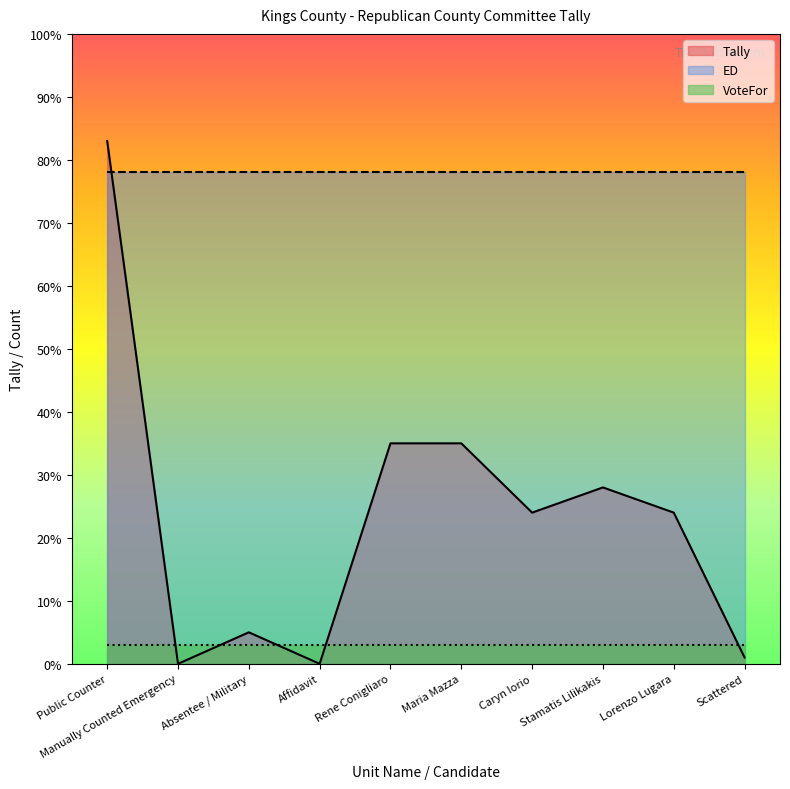

Is it true that Tally equals 39 at Affidavit?

False